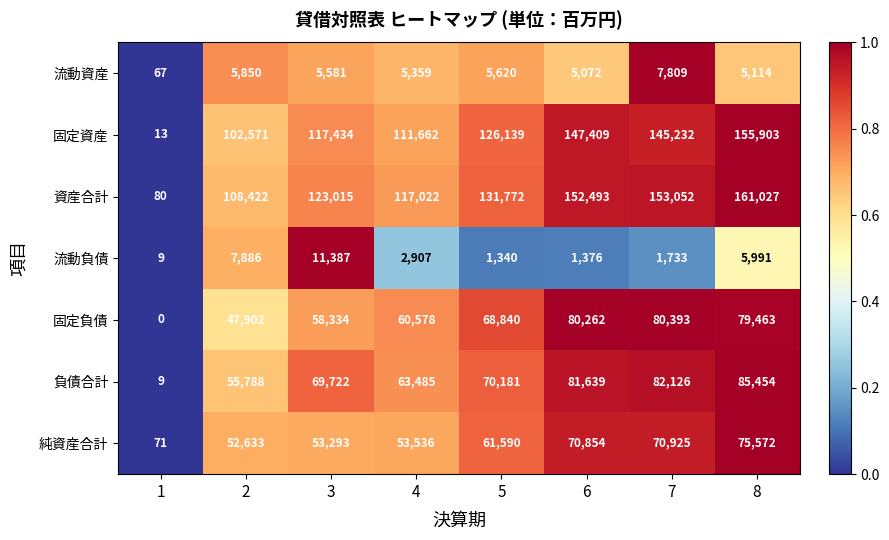

Which series changed the most between 3 and 8?

固定資産